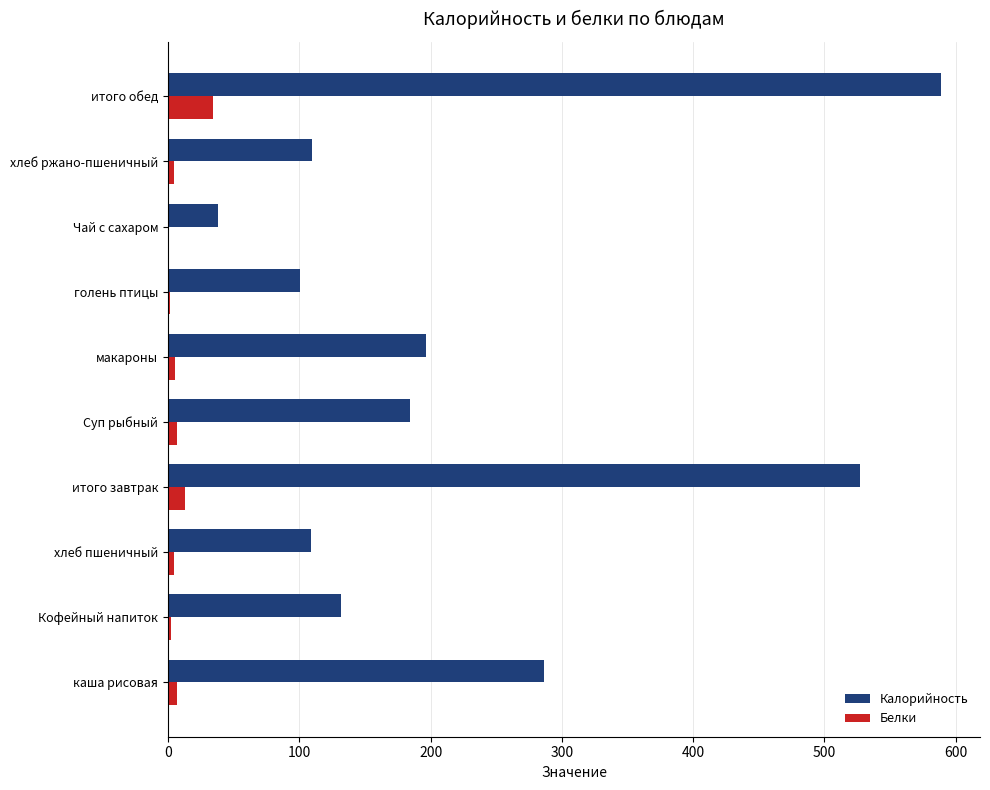

What is the sum of all Калорийность values?

2272.0